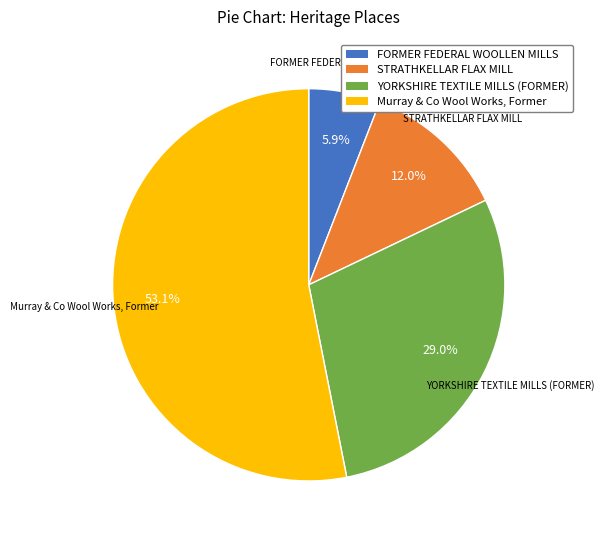

To the nearest percent, what is the combined percentage of FORMER FEDERAL WOOLLEN MILLS and YORKSHIRE TEXTILE MILLS (FORMER)?

35%